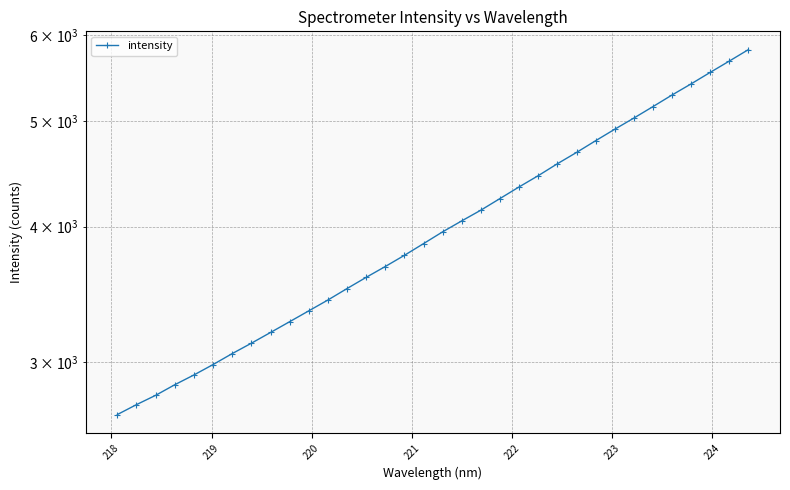

What is the difference between the maximum and minimum values?

3134.4